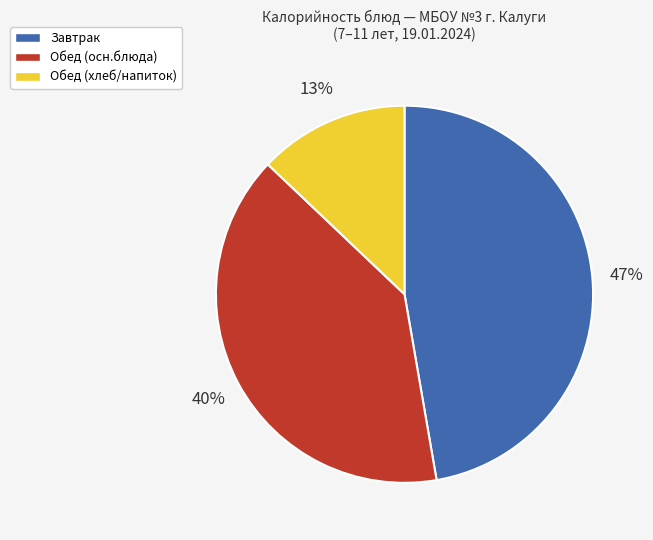

To the nearest percent, what is the average slice percentage?

33%